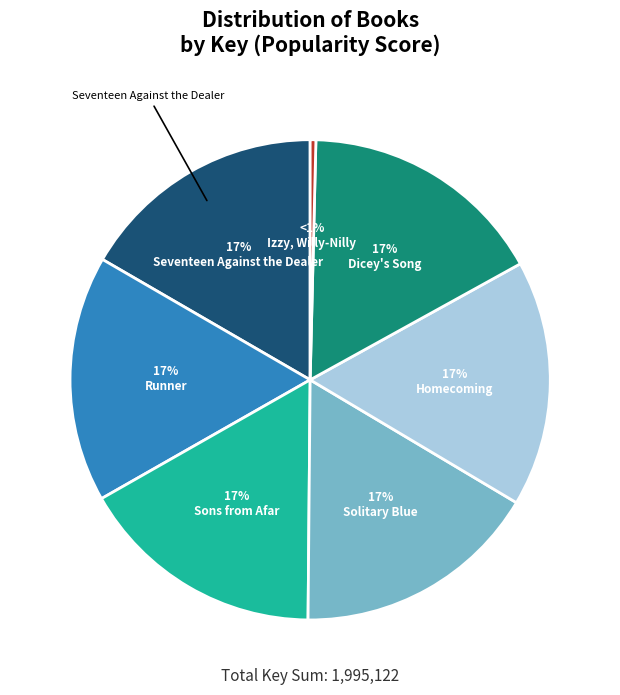

What percentage is the Sons from Afar slice, to the nearest percent?

17%